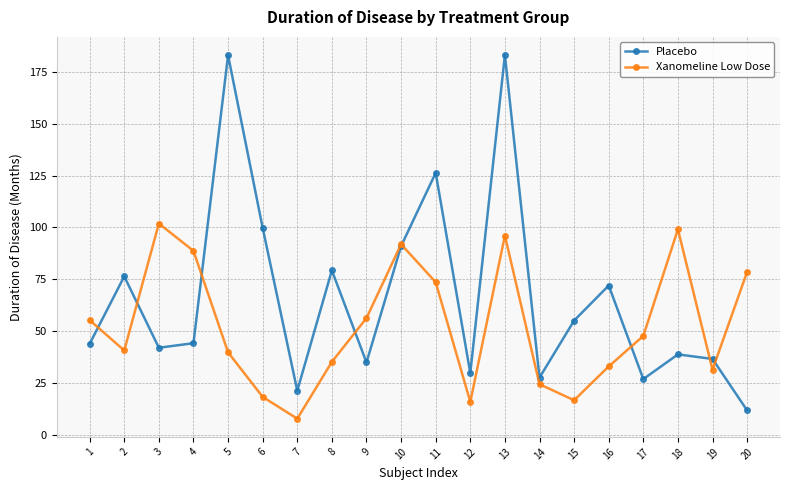

What is the minimum value shown in the chart?

7.8